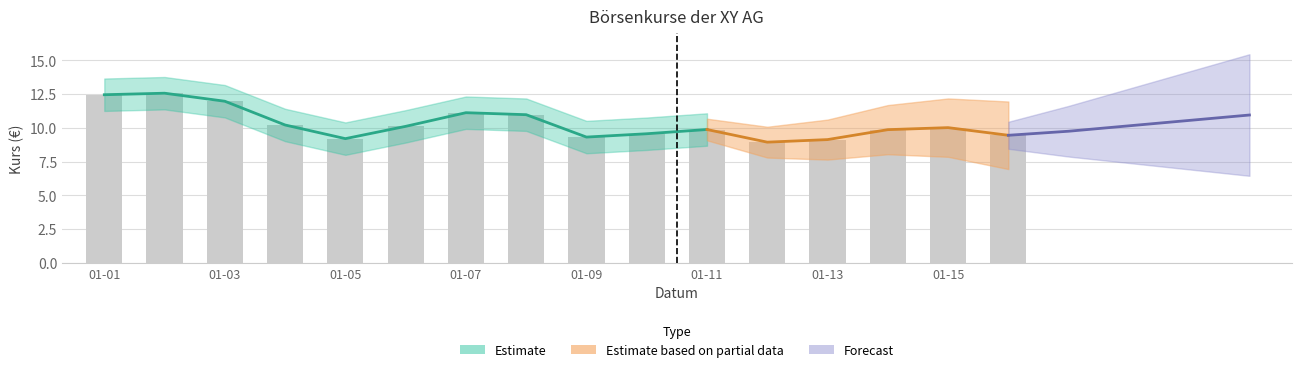

Reading right to left, extract all data points from this chart.

9.5	10.0	9.9	9.1	8.9	9.9	9.6	9.3	11.0	11.1	10.1	9.2	10.2	12.0	12.6	12.5